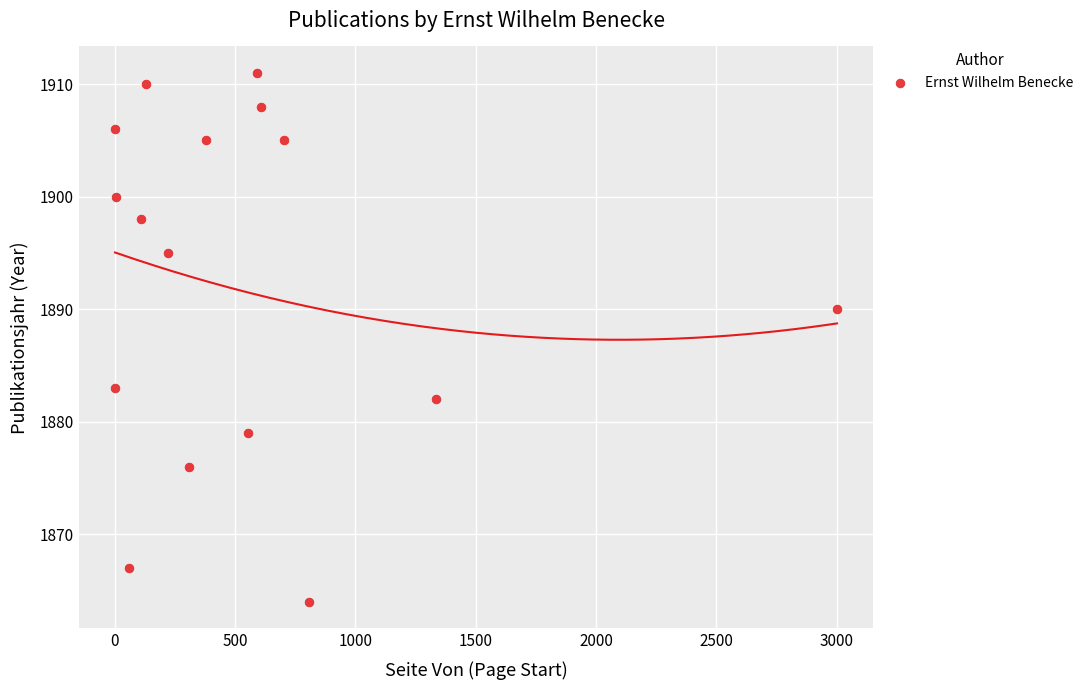

What is the range of X values (max minus min)?

3000